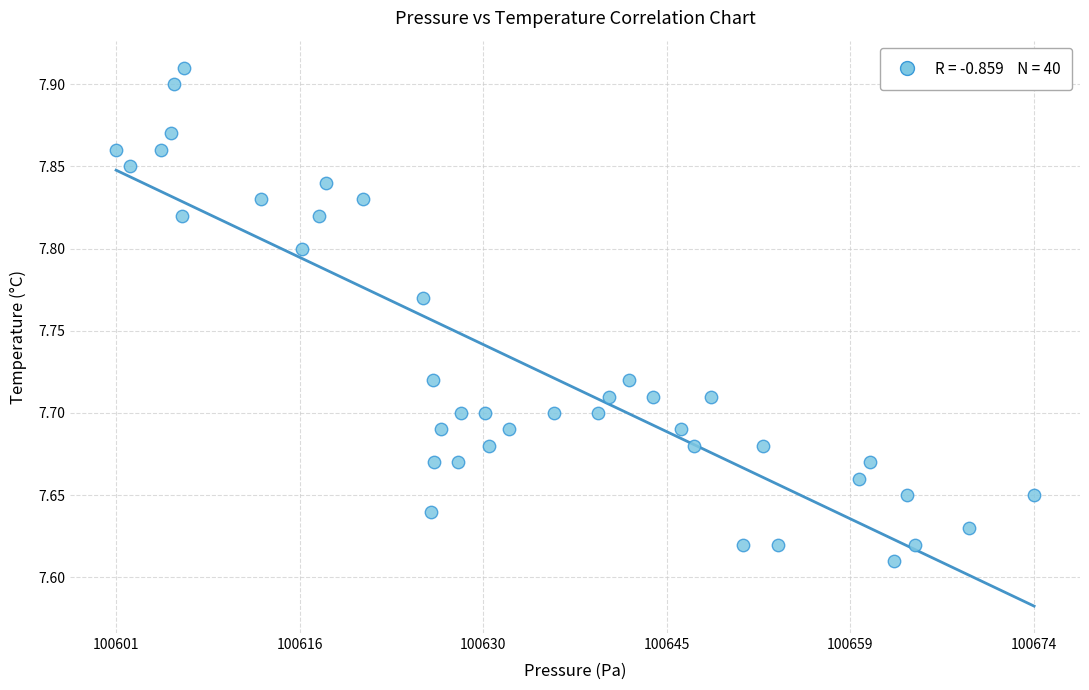

What is the range of X values (max minus min)?

72.8